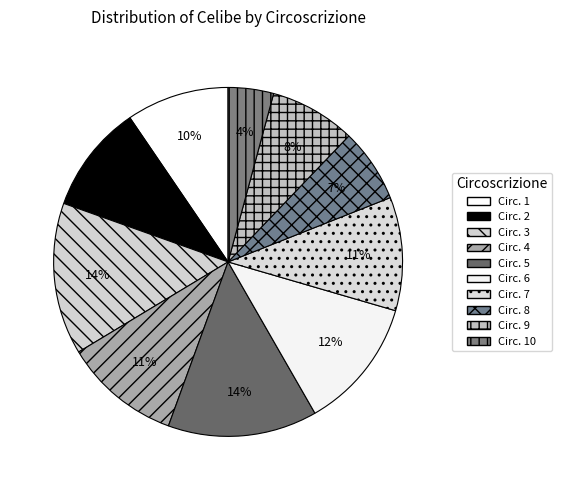

How many segments does this pie chart have?

10